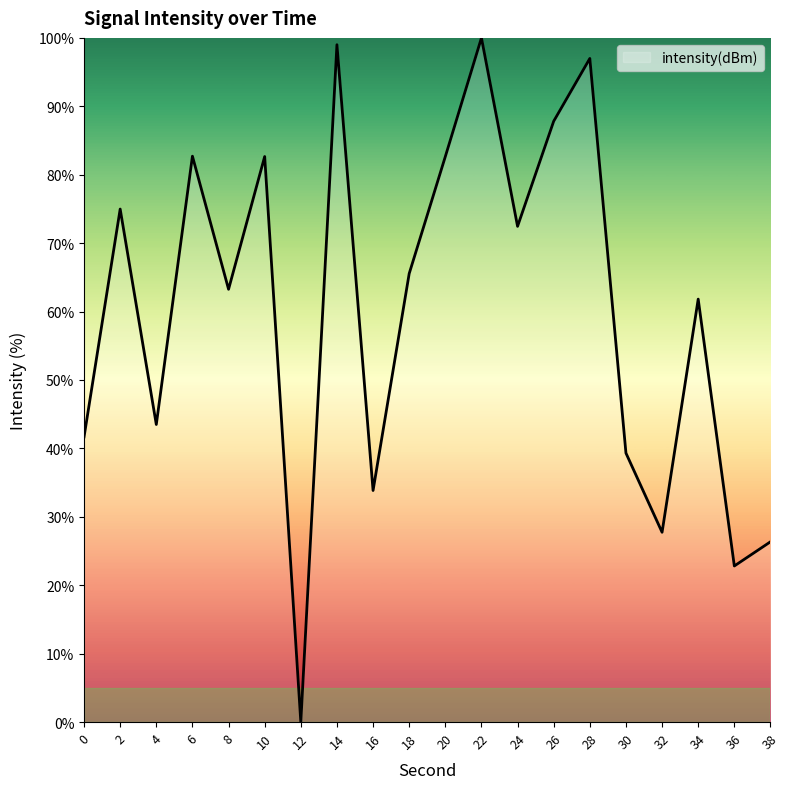

What is the change in value from 20 to 22?

+17.4